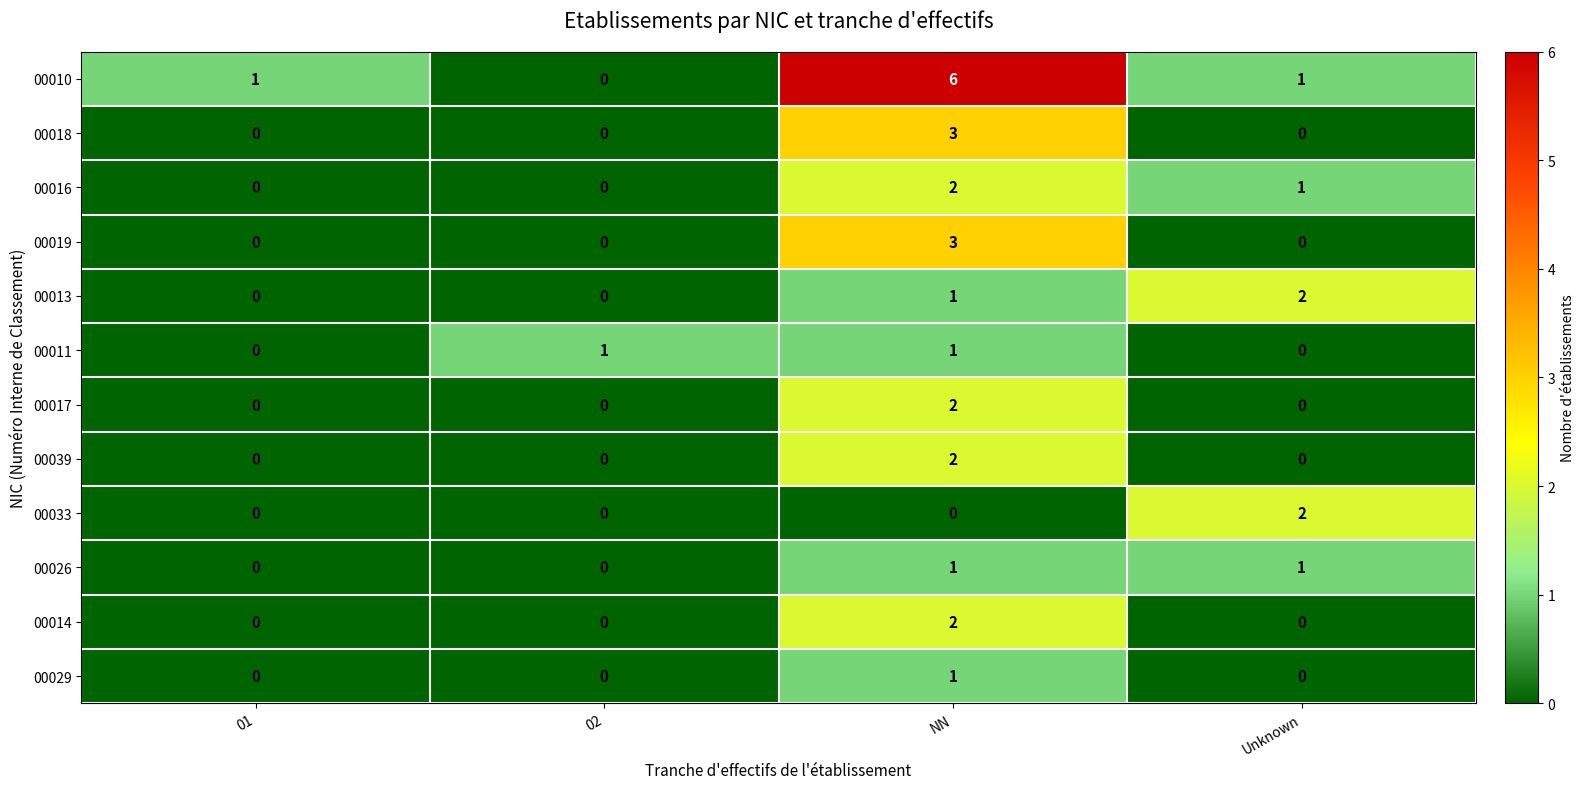

Count the 00016 values in the range 0 to 2.

4